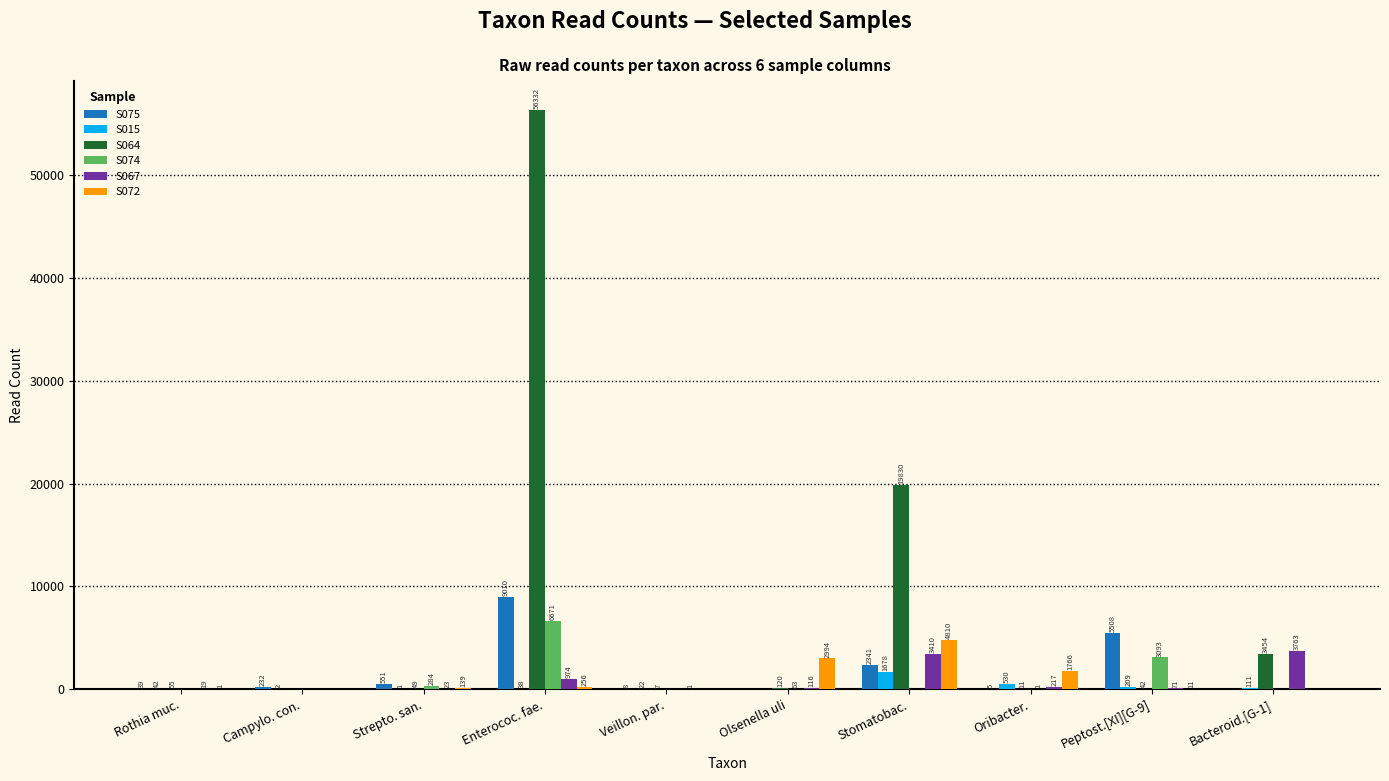

What is the sum of all S072 values?

9977